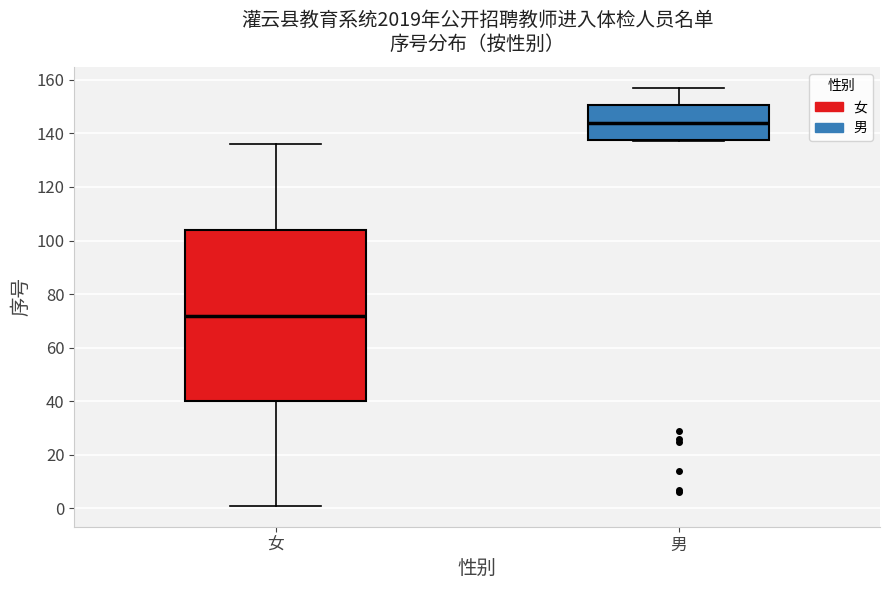

Reading left to right, transcribe this box plot: for each box, give where its median line is, the range the box spans, and where its two whiskers end, as read against the y-axis. The values are not printed on the chart, so give them approximately, as read against the axis.

女: median 72, box 40 to 104, whiskers 2 to 136
男: median 144, box 138 to 150, whiskers 138 to 158